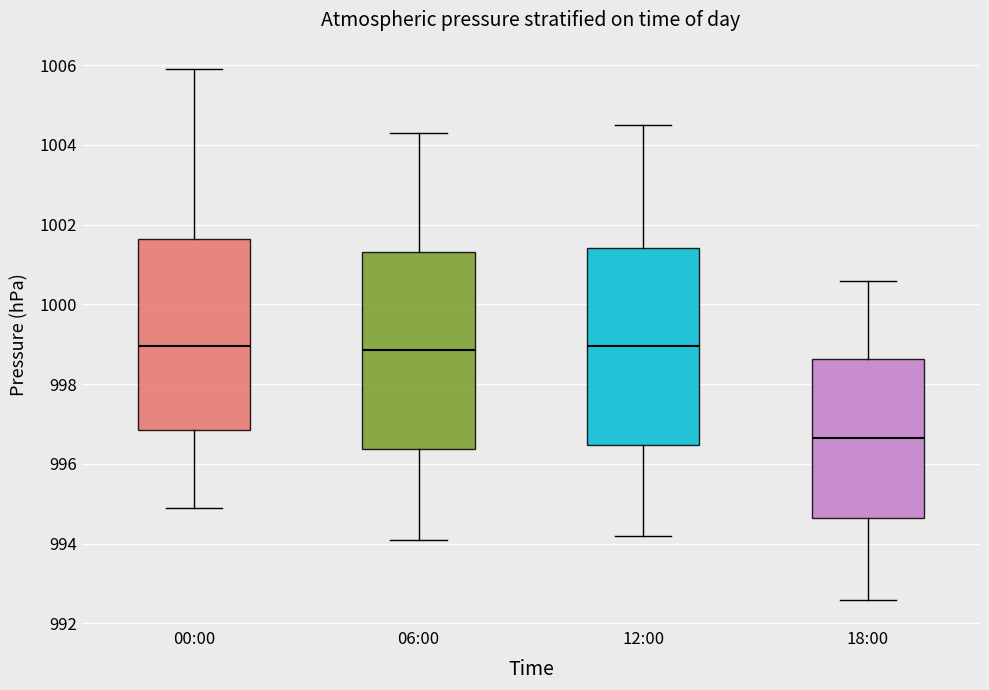

Reading left to right, transcribe this box plot: for each box, give where its median line is, the range the box spans, and where its two whiskers end, as read against the y-axis. The values are not printed on the chart, so give them approximately, as read against the axis.

00:00: median 999.0, box 996.8 to 1001.6, whiskers 995.0 to 1006.0
06:00: median 998.8, box 996.4 to 1001.4, whiskers 994.2 to 1004.4
12:00: median 999.0, box 996.4 to 1001.4, whiskers 994.2 to 1004.6
18:00: median 996.6, box 994.6 to 998.6, whiskers 992.6 to 1000.6